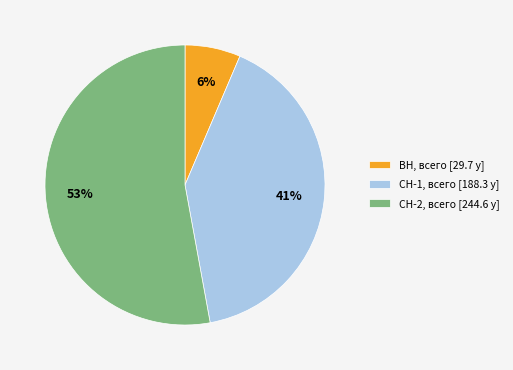

Which category has the biggest portion of the pie?

СН-2, всего [244.6 у]